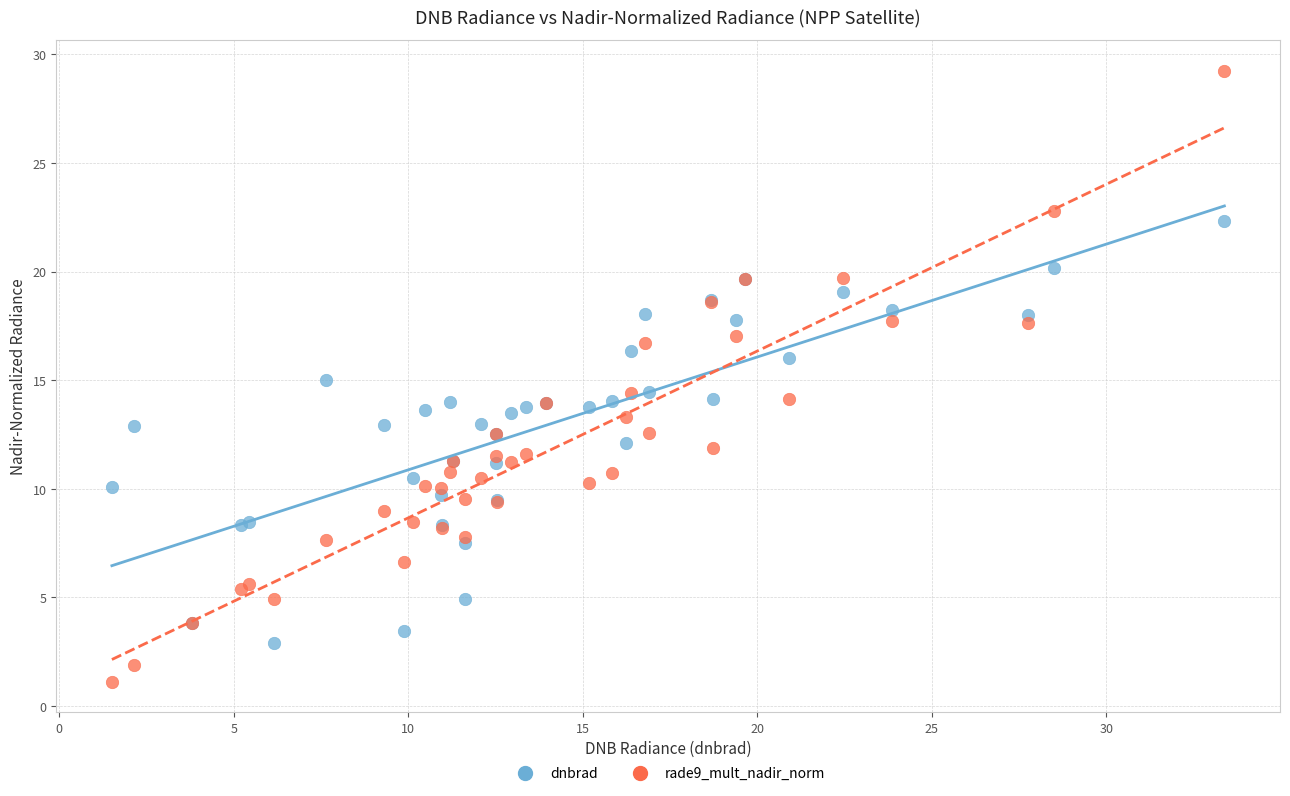

Which series contains the highest Y value?

rade9_mult_nadir_norm